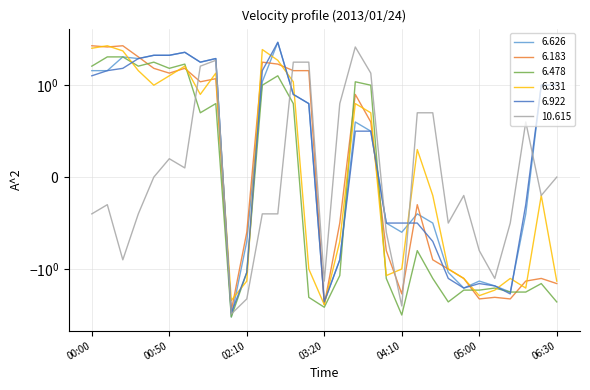

At which label is 10.615 closest to 0?

2013/01/24 00:40